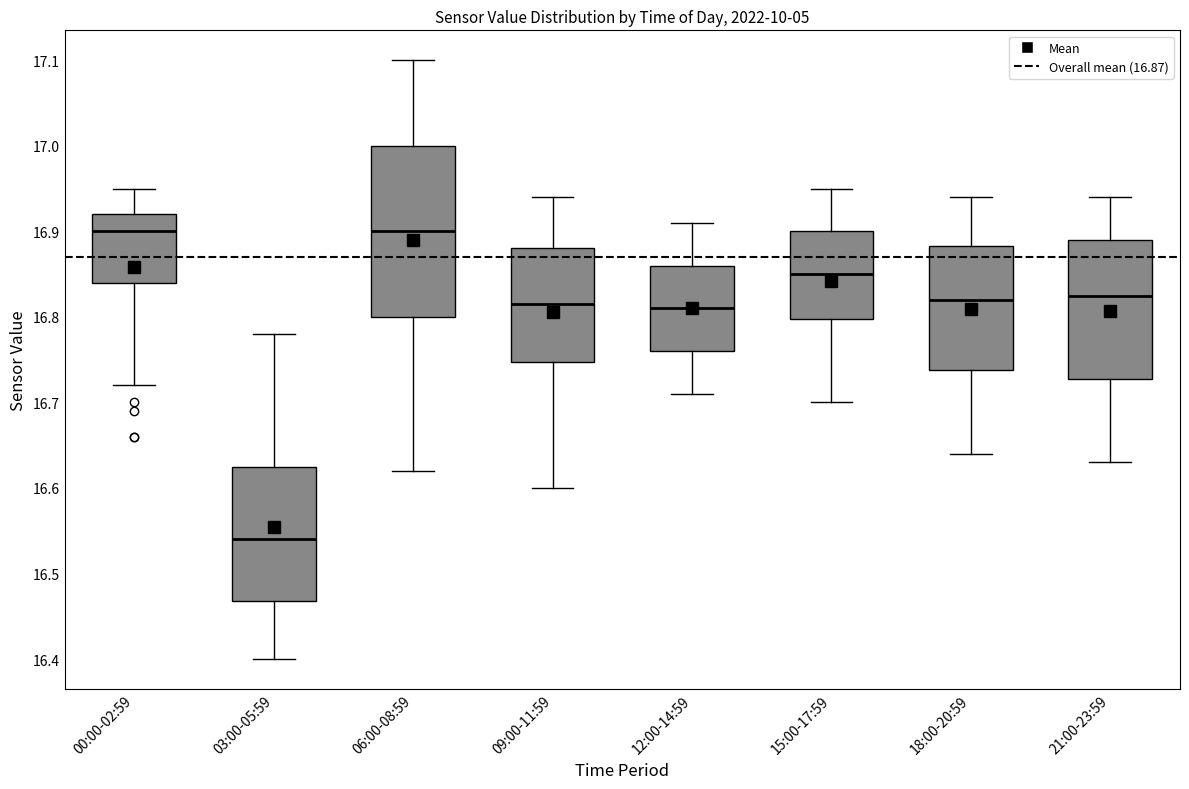

Reading left to right, read every box against the y-axis: the position of its median line, the range the box covers, and the ends of its whiskers. The values are not printed on the chart, so give them approximately, as read against the axis.

00:00-02:59: median 16.90, box 16.84 to 16.92, whiskers 16.72 to 16.95
03:00-05:59: median 16.54, box 16.47 to 16.63, whiskers 16.40 to 16.78
06:00-08:59: median 16.90, box 16.80 to 17.00, whiskers 16.62 to 17.10
09:00-11:59: median 16.82, box 16.75 to 16.88, whiskers 16.60 to 16.94
12:00-14:59: median 16.81, box 16.76 to 16.86, whiskers 16.71 to 16.91
15:00-17:59: median 16.85, box 16.80 to 16.90, whiskers 16.70 to 16.95
18:00-20:59: median 16.82, box 16.74 to 16.88, whiskers 16.64 to 16.94
21:00-23:59: median 16.83, box 16.73 to 16.89, whiskers 16.63 to 16.94